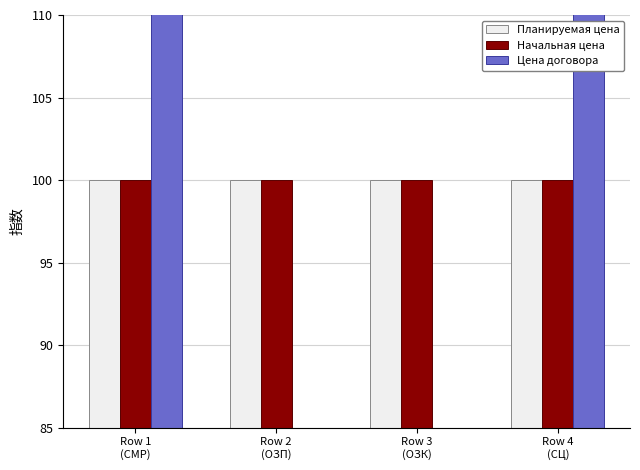

What position from the right is Row 1
(СМР)?

4